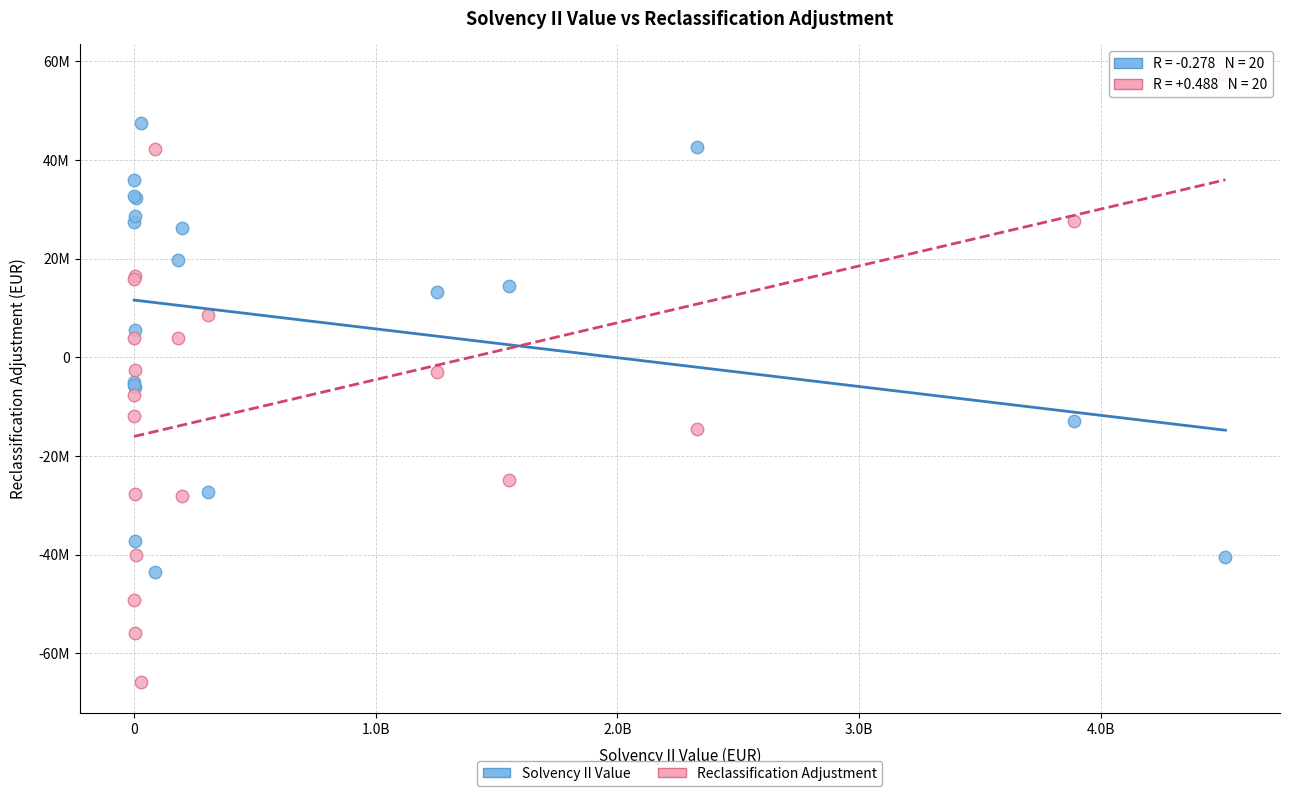

Which series has the largest Y range (max minus min)?

Reclassification Adjustment